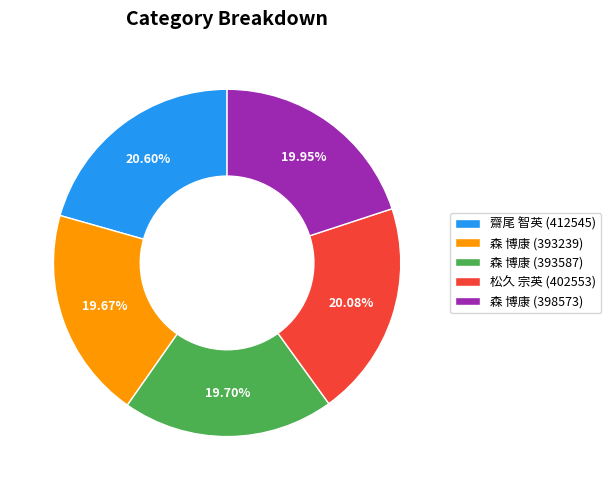

What percentage is the 森 博康 (393587) slice, to the nearest percent?

20%